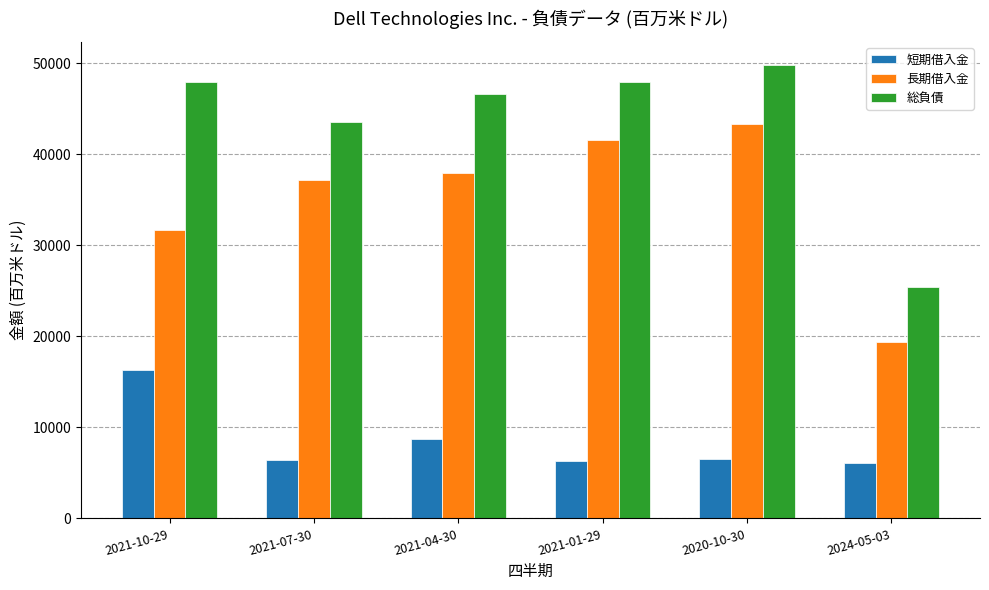

The value of 短期借入金 at 2024-05-03 is 6098. True or false?

True